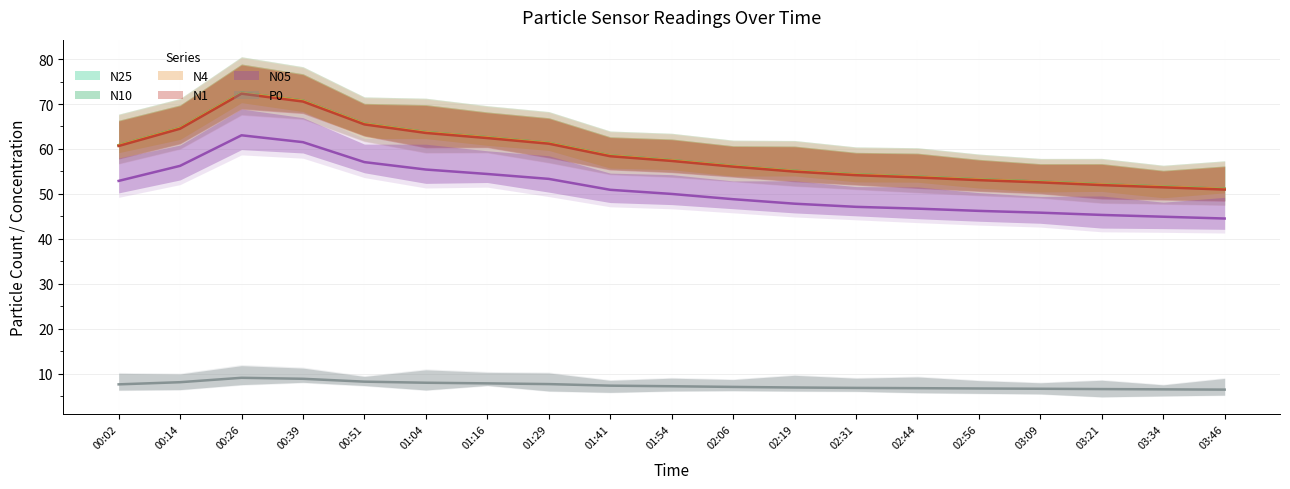

At 02:56, list the series in order from largest to smallest.

N10, N4, N25, N1, N05, P0